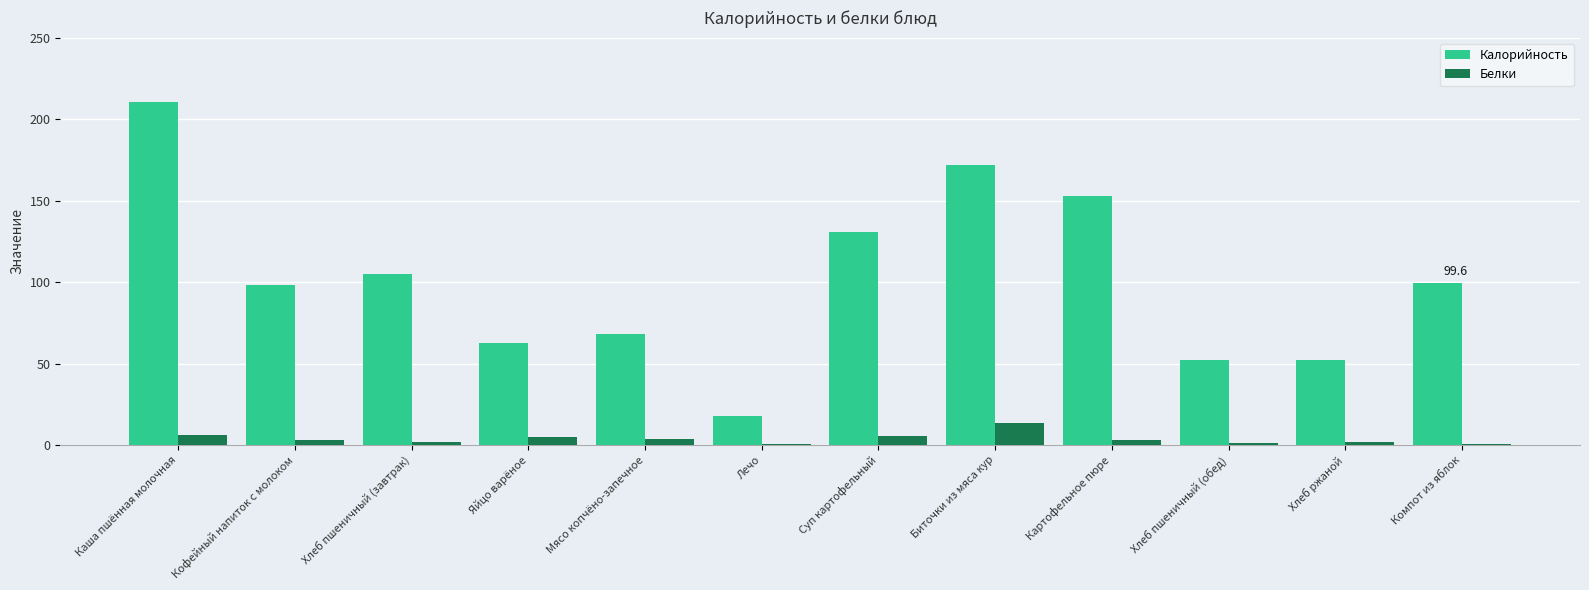

Is the value of Белки at Компот из яблок greater than the value of Калорийность at Хлеб пшеничный (обед)?

No